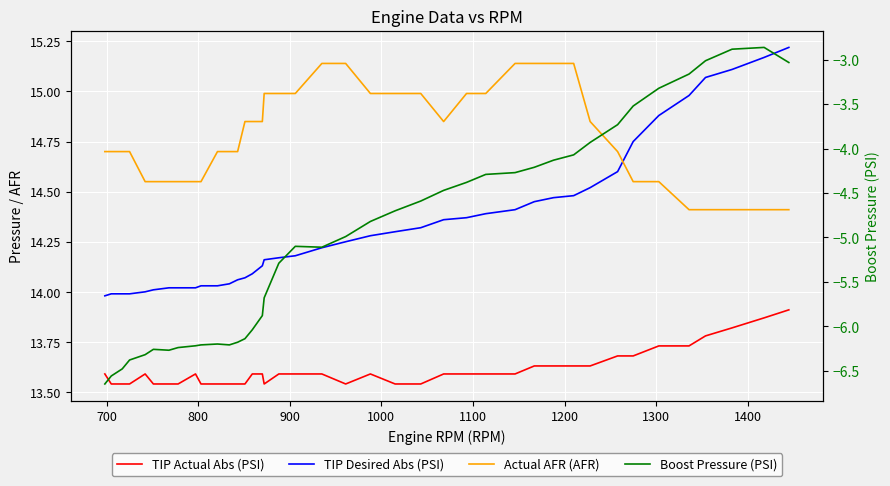

Is this an area chart (filled region under the line)?

No